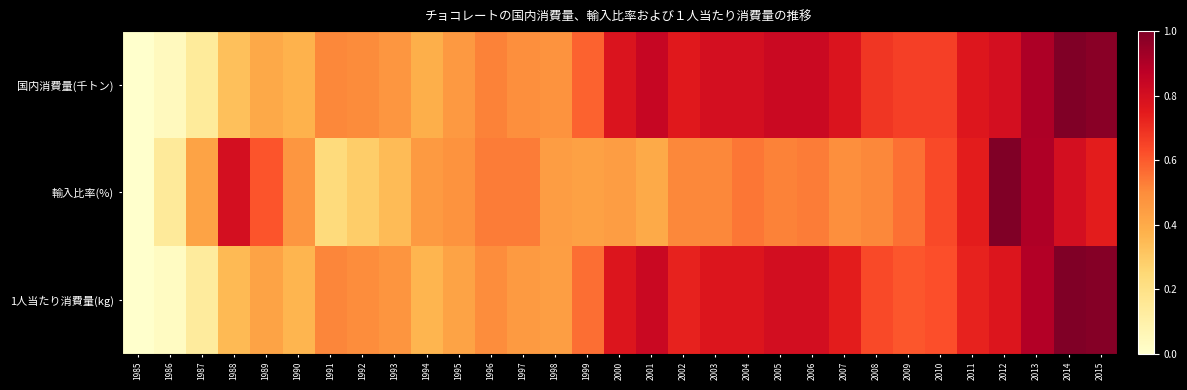

What is the spread (max minus min) of values at 1993?

0.1